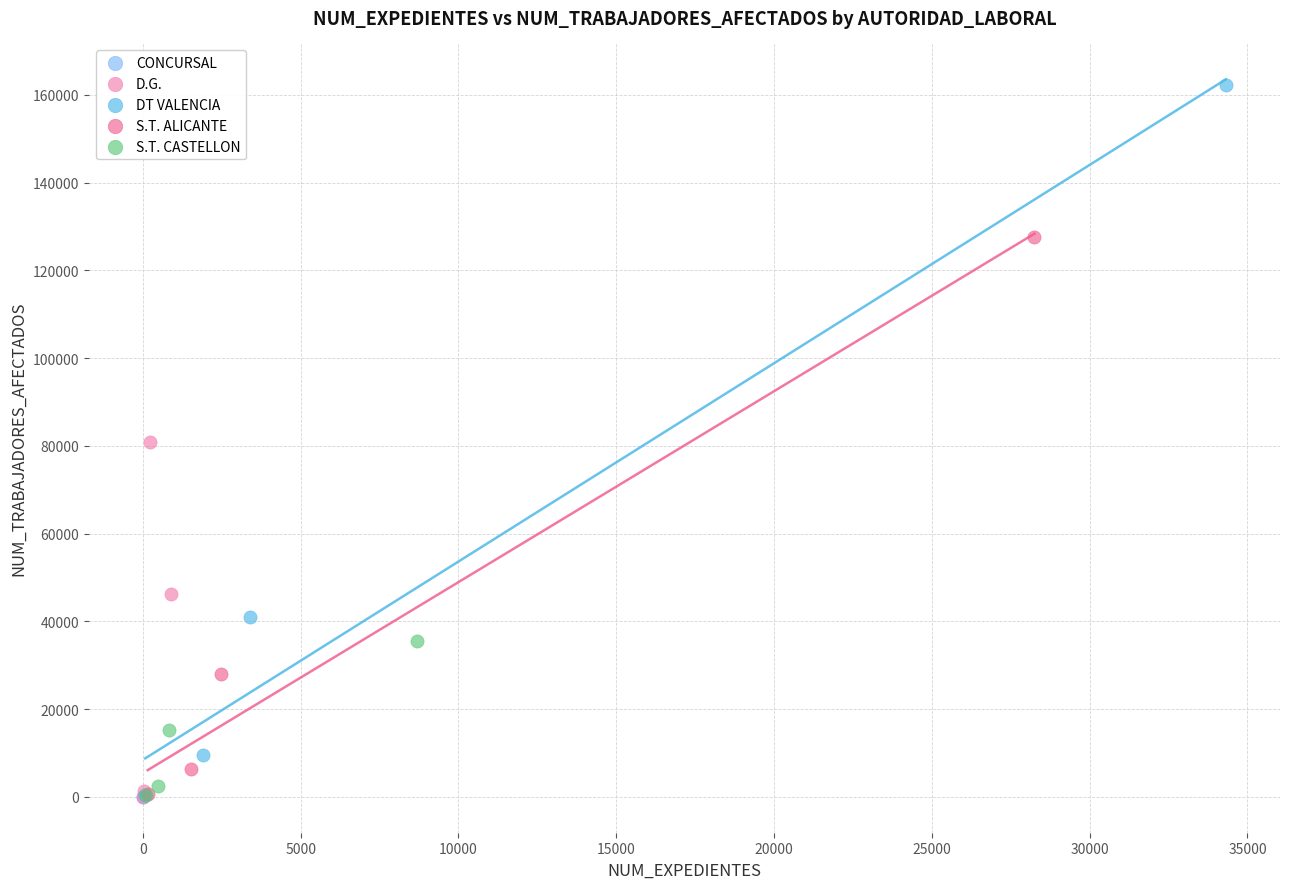

Which series reaches the maximum Y coordinate?

DT VALENCIA